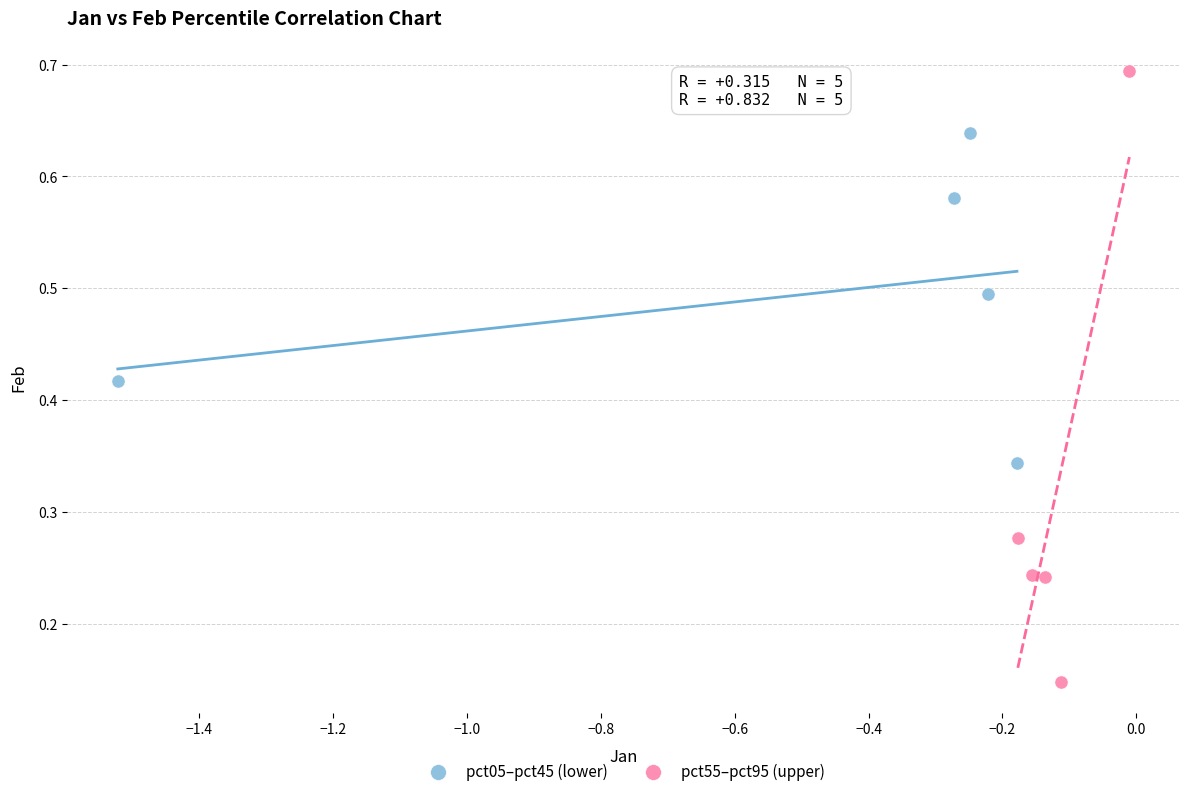

Which series contains the lowest Y value?

pct55–pct95 (upper)